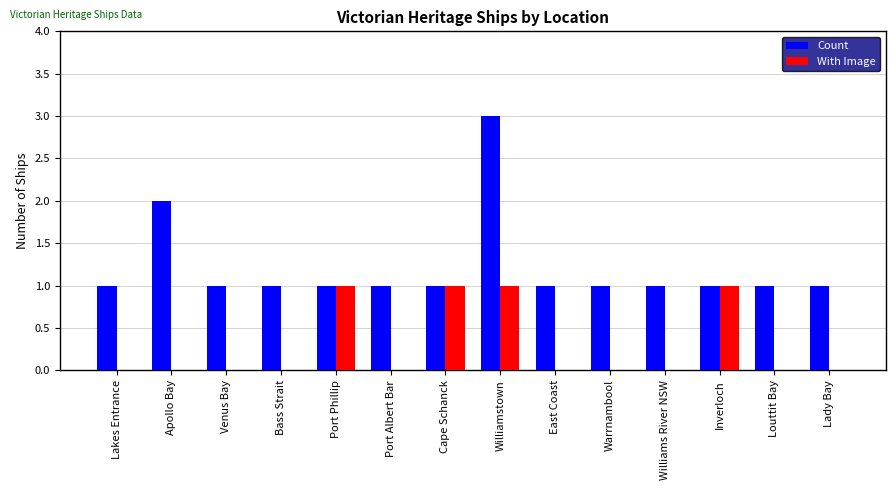

Is the value of With Image at Port Phillip greater than the value of Count at Williamstown?

No